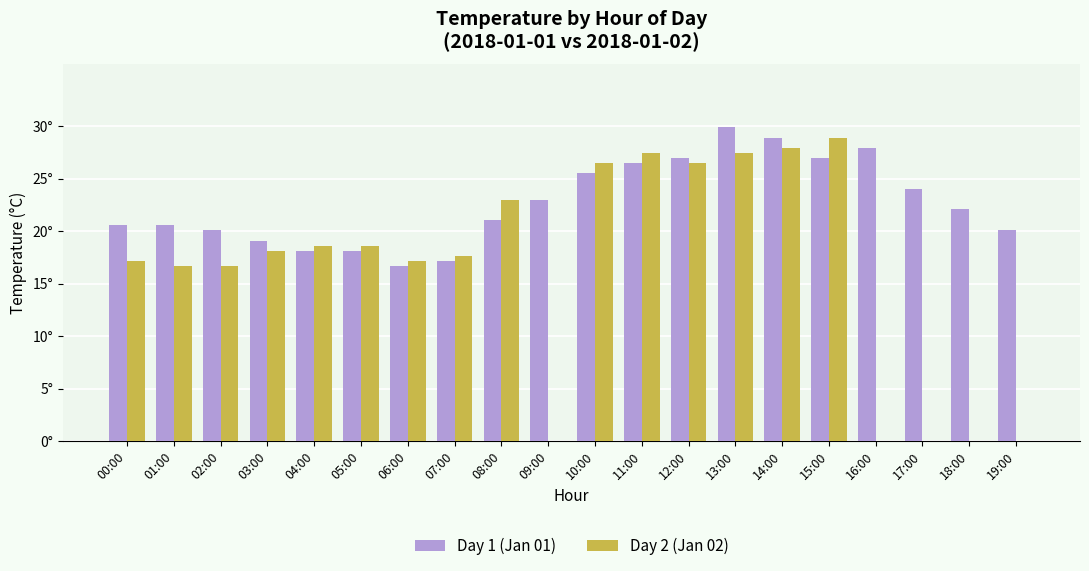

Between 17:00 and 05:00, which is larger?

17:00